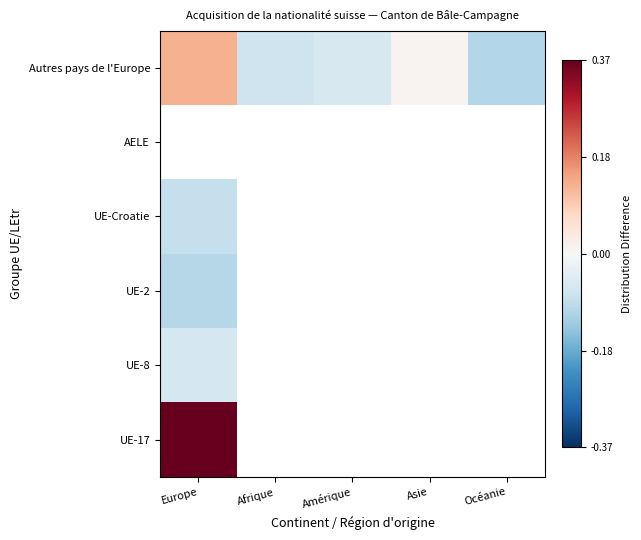

The UE-Croatie series shows -0.1 at Europe. True or false?

True